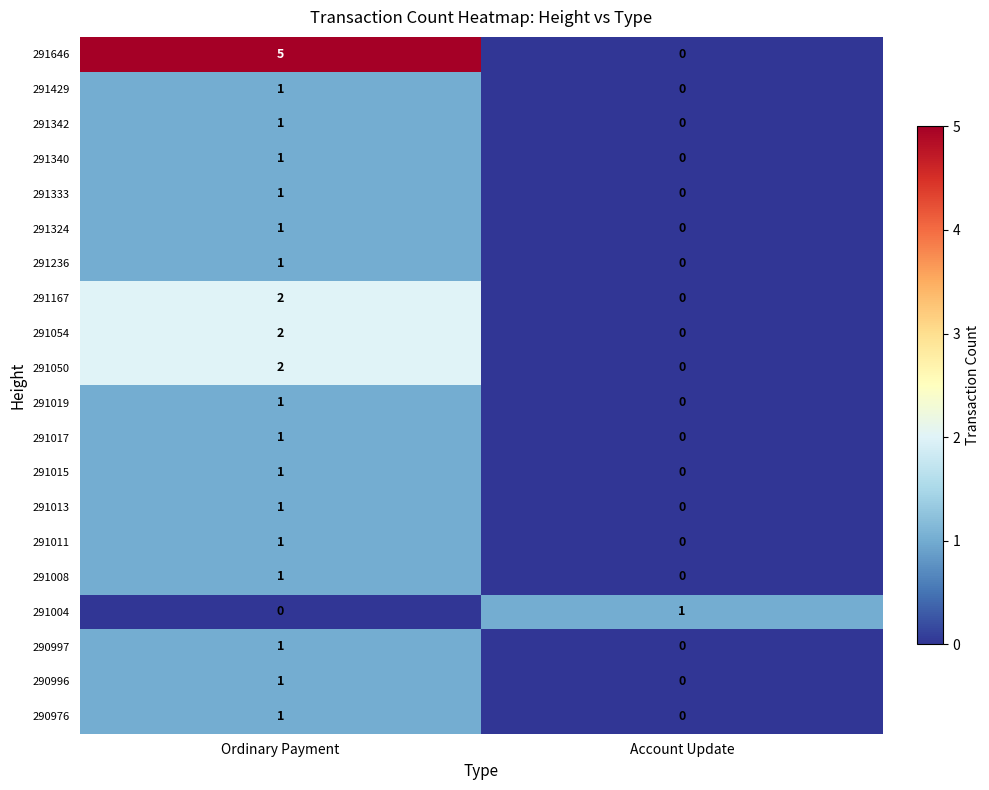

How many series are shown in this chart?

20